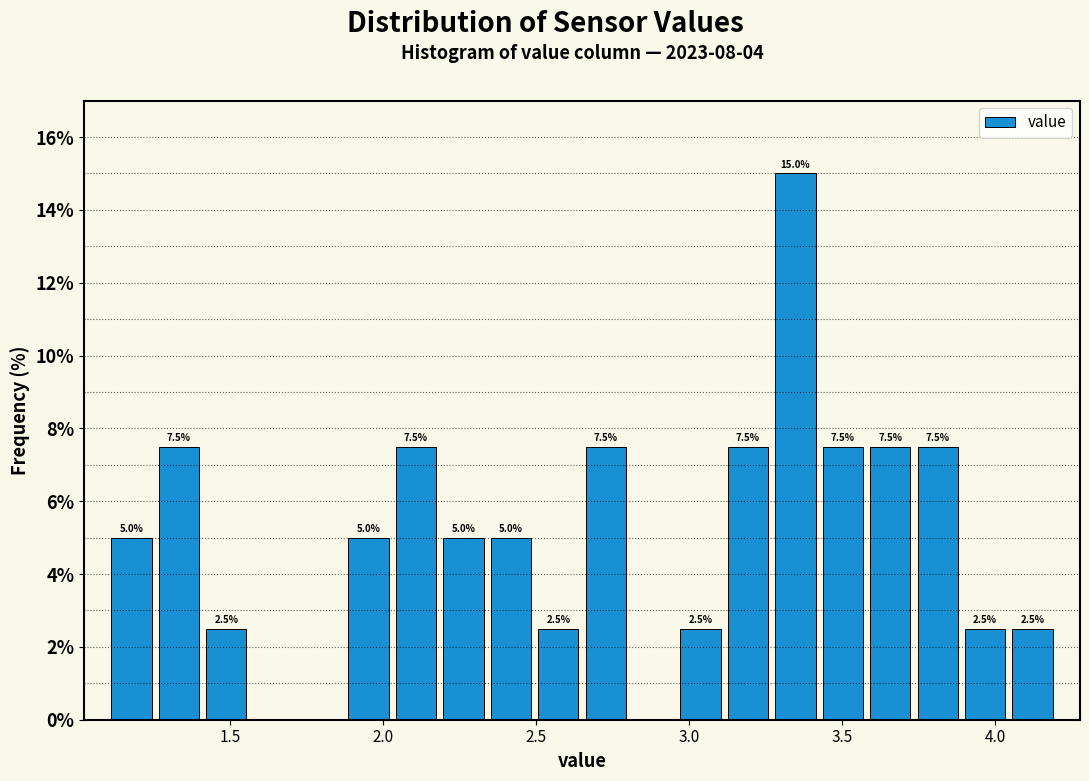

Around what value on the x-axis is the tallest bar? Give the approximate position of its centre, as read against the axis.

3.35